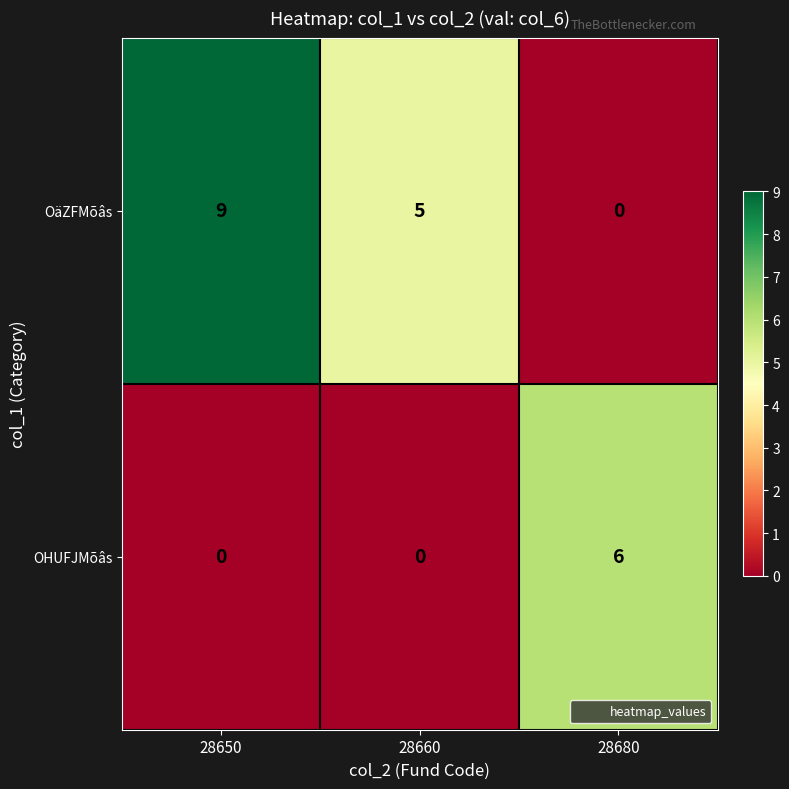

Count the number of categories in the chart.

3